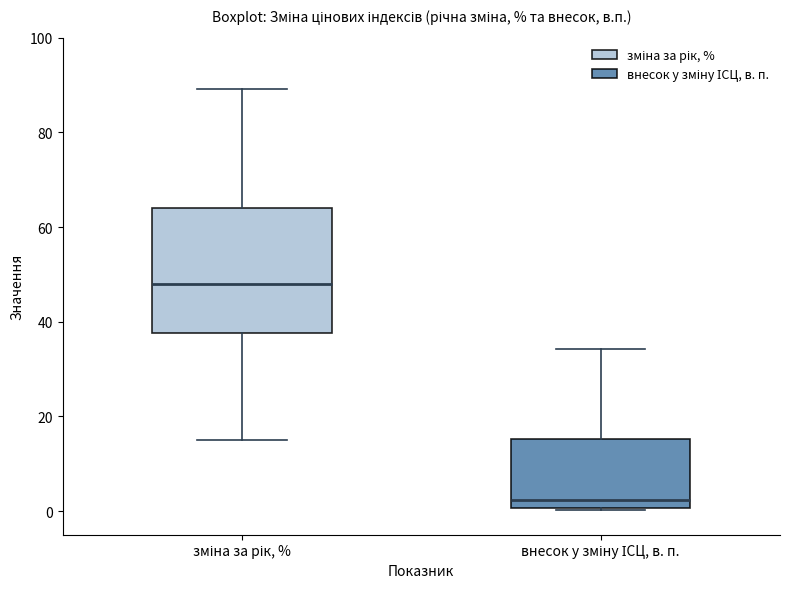

Reading left to right, transcribe this box plot: for each box, give where its median line is, the range the box spans, and where its two whiskers end, as read against the y-axis. The values are not printed on the chart, so give them approximately, as read against the axis.

зміна за рік, %: median 48, box 38 to 64, whiskers 16 to 90
внесок у зміну ІСЦ, в. п.: median 2, box 0 to 16, whiskers 0 to 34